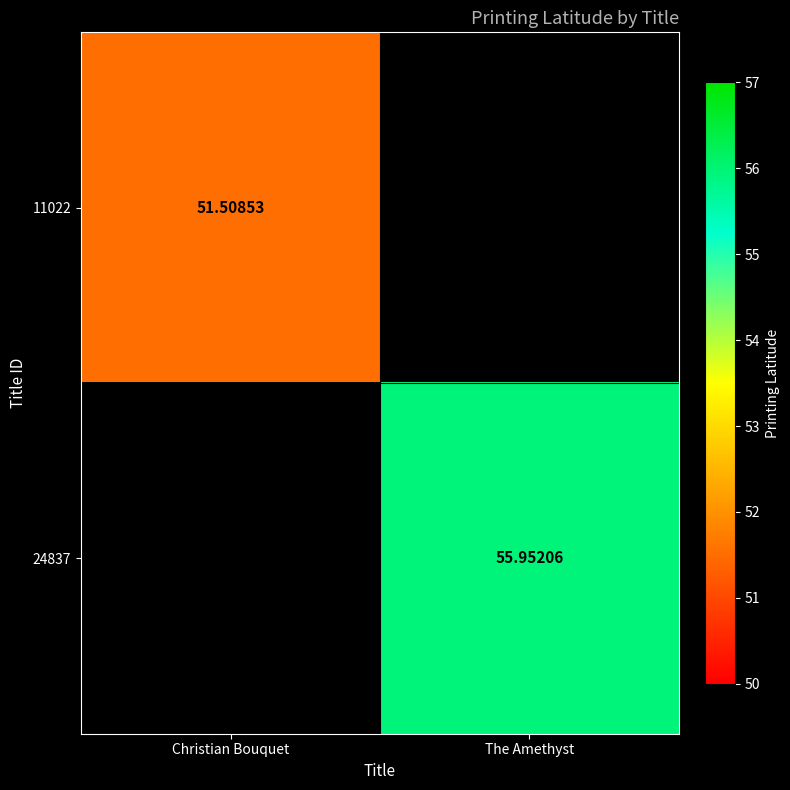

Is the value of 11022 at Christian Bouquet greater than the value of 24837 at The Amethyst?

No